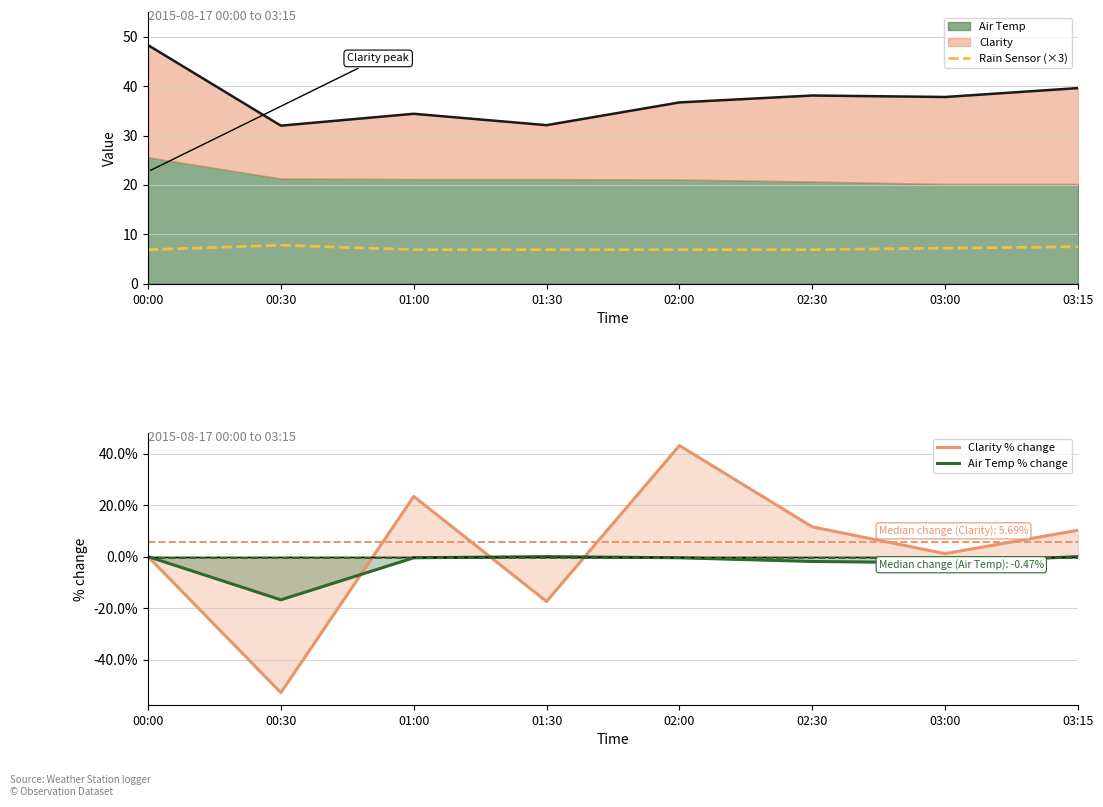

True or false: Air Temp % change and Rain Sensor (×3) intersect in this chart.

False